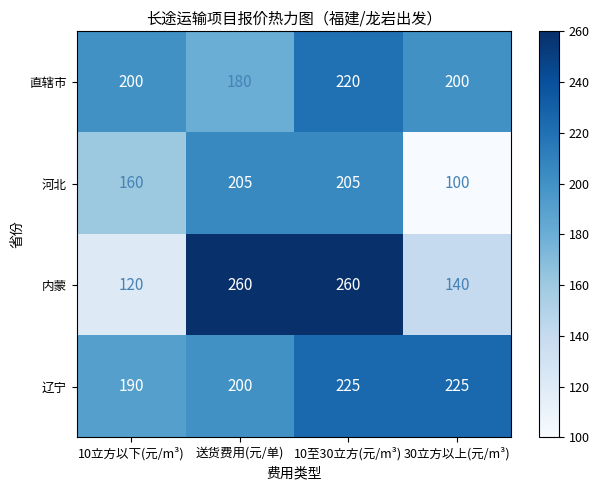

What value does the 直辖市 series have at 10至30立方(元/m³)?

220